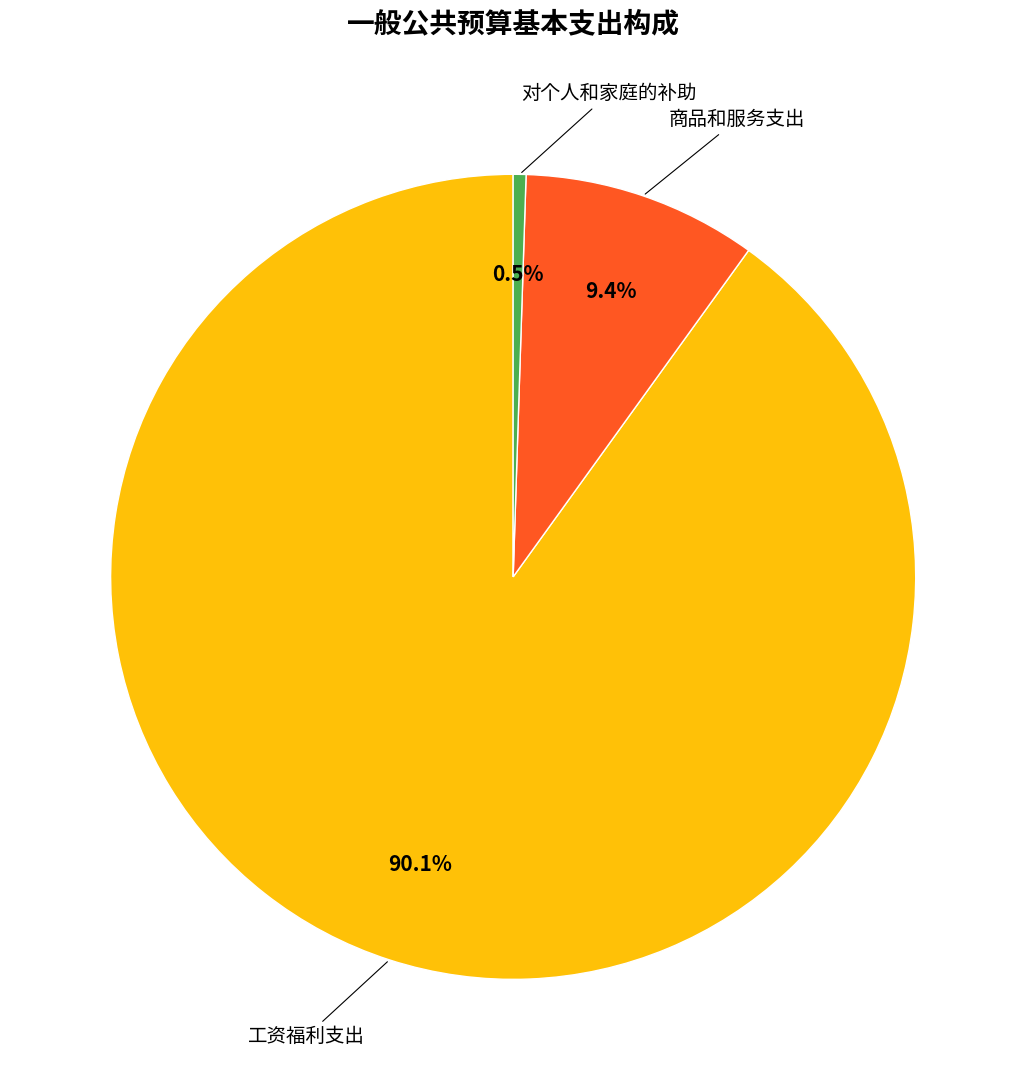

Is there a majority slice in this chart?

Yes